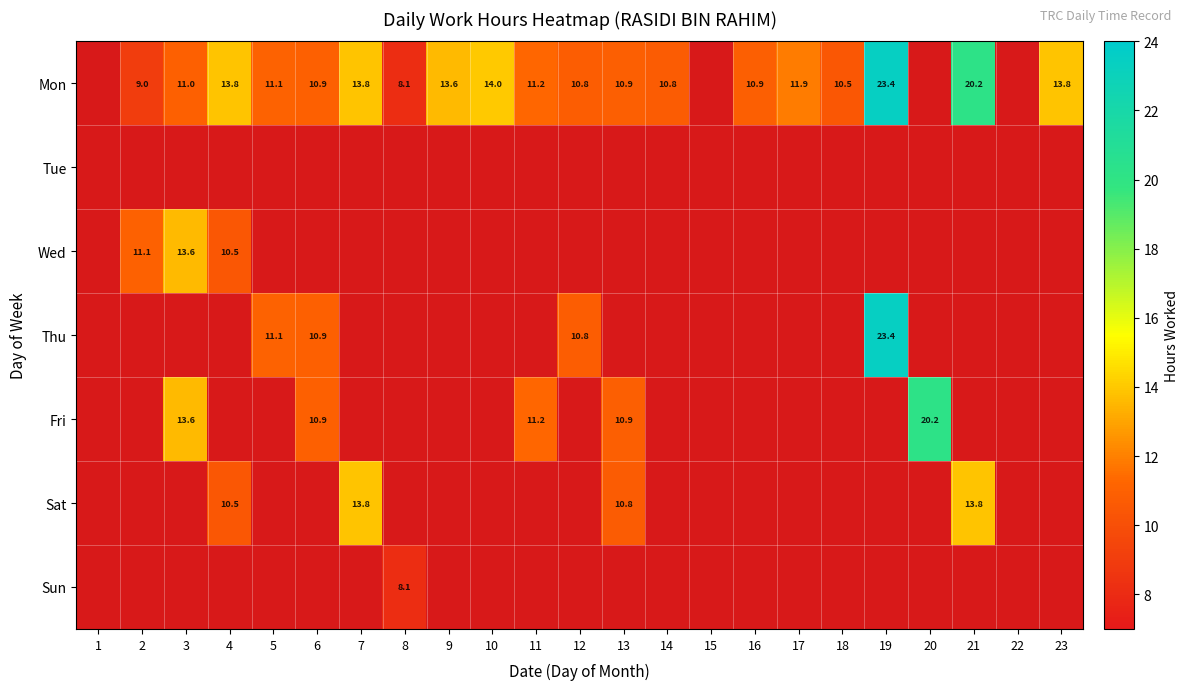

At which label does Mon first exceed 10?

3